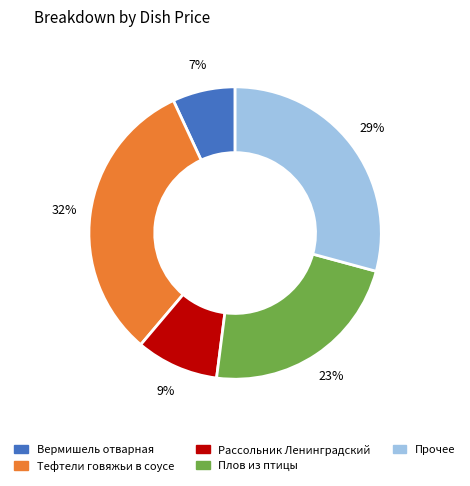

Is there a majority slice in this chart?

No